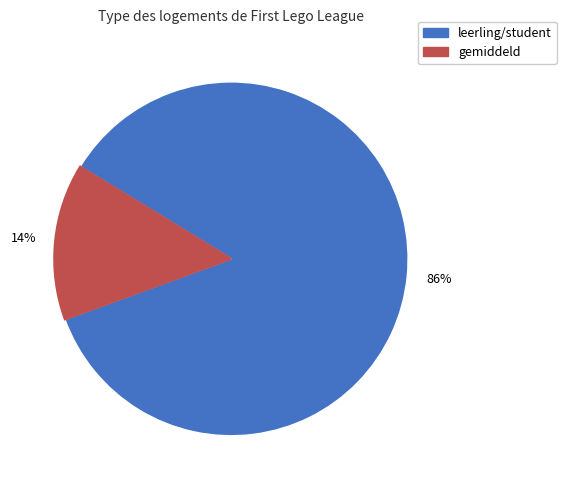

To the nearest percent, what is the average slice percentage?

50%